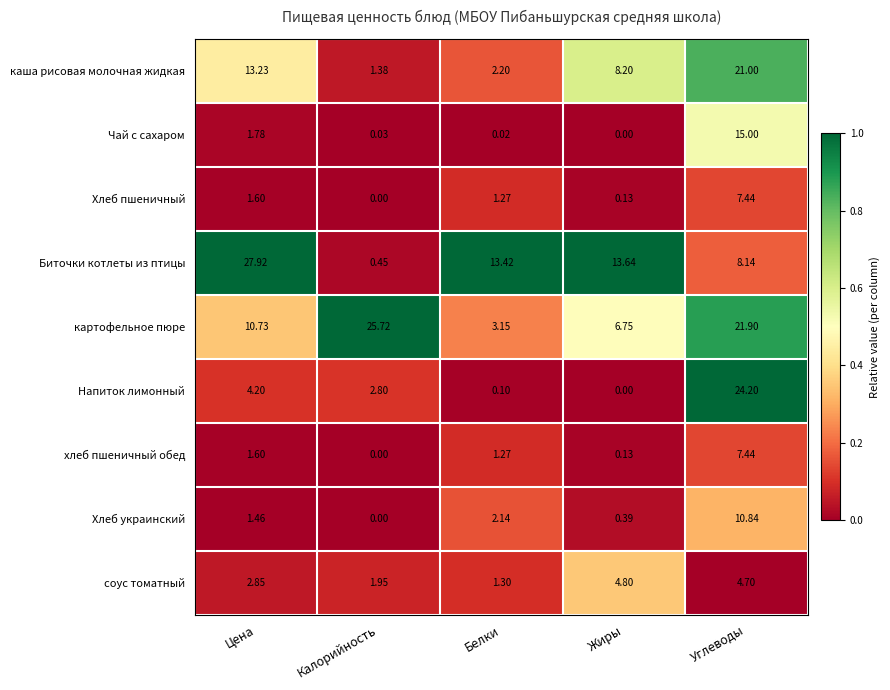

What is the total value across all series at Калорийность?

32.3